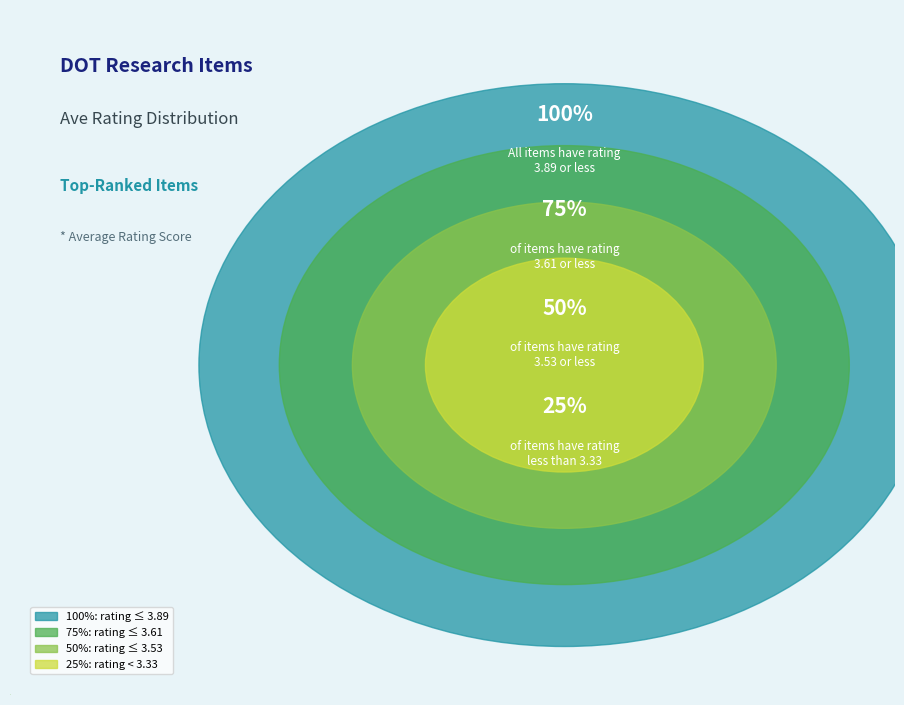

Is there a majority slice in this chart?

No